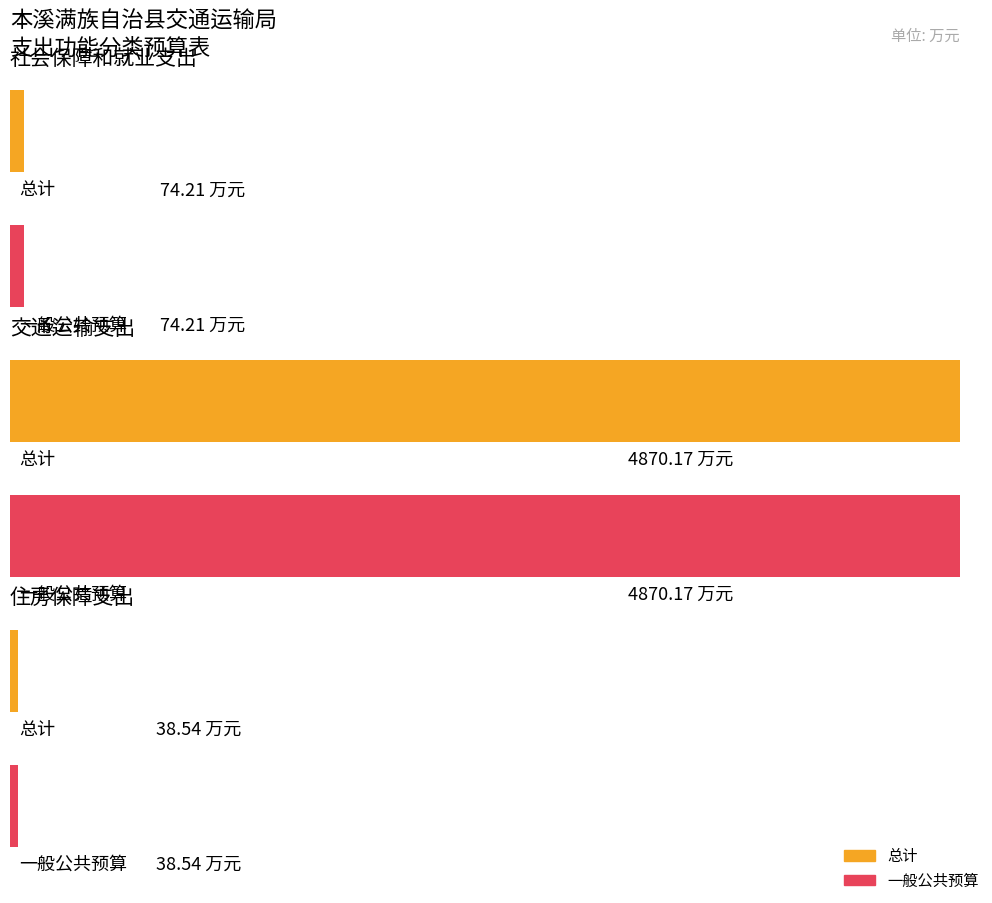

The value of 一般公共预算 at 社会保障和就业支出 is 98.0. True or false?

False